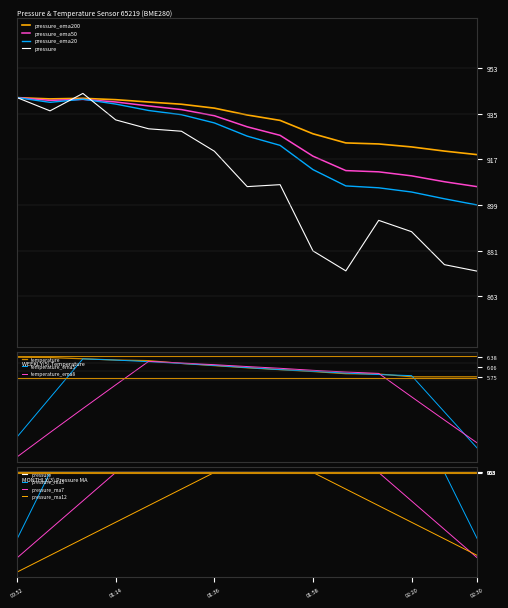

Reading left to right, what are all the values shown in this chart?

pressure: 100942.2	100936.9	100943.8	100933.3	100929.8	100928.8	100920.9	100906.8	100907.6	100881.3	100873.3	100893.4	100888.9	100875.8	100873.2
temperature: 6.4	6.4	6.3	6.3	6.3	6.2	6.1	6.0	6.0	5.9	5.8	5.8	5.8	5.8	5.8
pressure_ema20: 100942.2	100940.3	100941.5	100939.6	100937.1	100935.4	100932.1	100926.9	100923.2	100913.6	100907.1	100906.3	100904.7	100902.0	100899.5
pressure_ema50: 100942.2	100941.1	100941.5	100940.4	100938.9	100937.4	100935.0	100930.6	100927.2	100918.9	100913.2	100912.7	100911.1	100908.8	100906.8
pressure_ema200: 100942.2	100941.7	100941.9	100941.4	100940.4	100939.5	100938.0	100935.3	100933.1	100927.8	100924.2	100923.8	100922.6	100920.9	100919.5